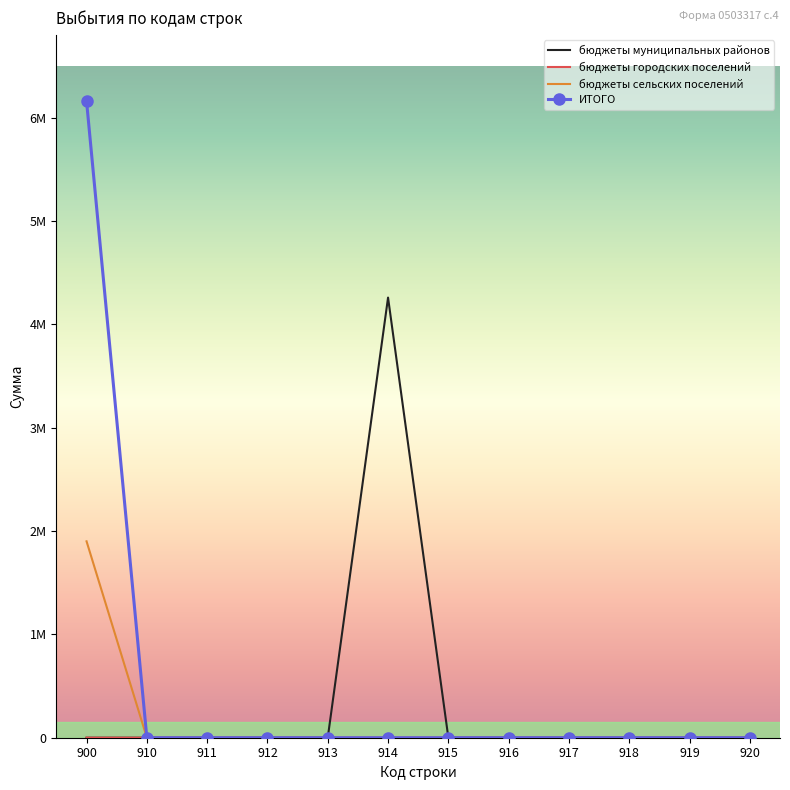

Reading left to right, transcribe all the data shown in this chart.

бюджеты муниципальных районов: 0.0	0.0	0.0	0.0	0.0	4258000.0	0.0	0.0	0.0	0.0	0.0	0.0
бюджеты городских поселений: 200.0	0.0	0.0	0.0	0.0	0.0	0.0	0.0	0.0	0.0	0.0	0.0
бюджеты сельских поселений: 1900021.9	0.0	0.0	0.0	0.0	0.0	0.0	0.0	0.0	0.0	0.0	0.0
ИТОГО: 6158221.9	0.0	0.0	0.0	0.0	0.0	0.0	0.0	0.0	0.0	0.0	0.0